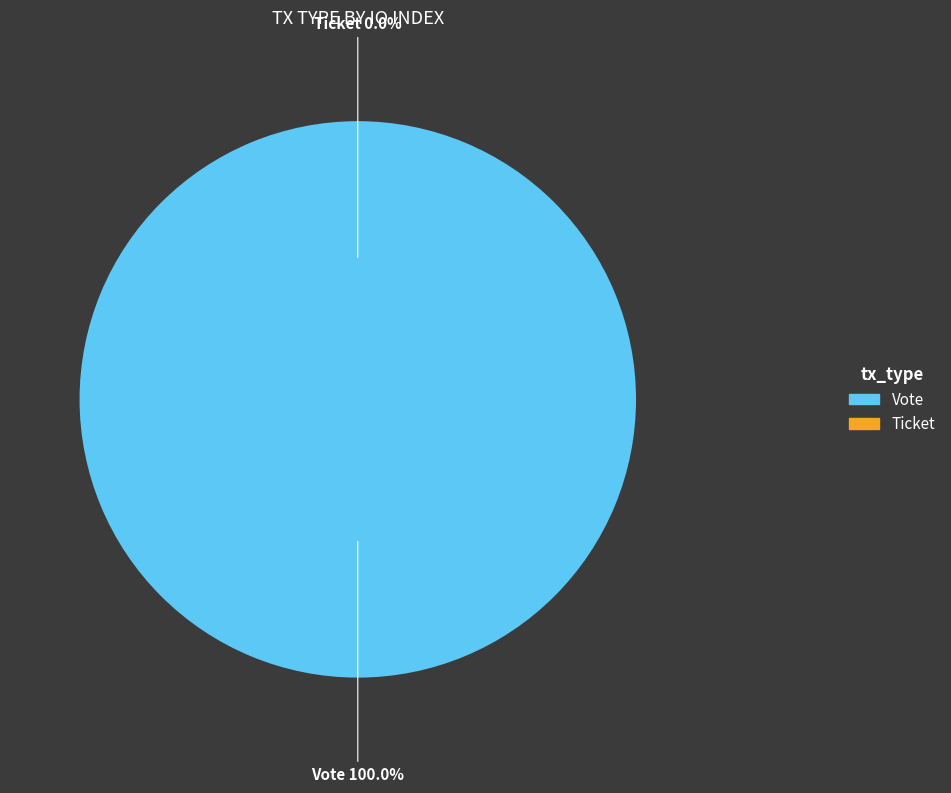

Rank the categories by value from highest to lowest.

Vote, Ticket